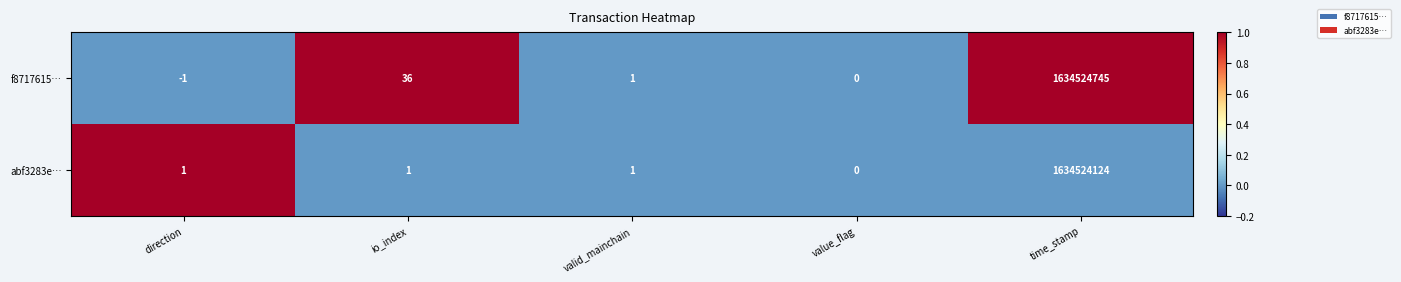

At which category is the sum across all series the highest?

time_stamp